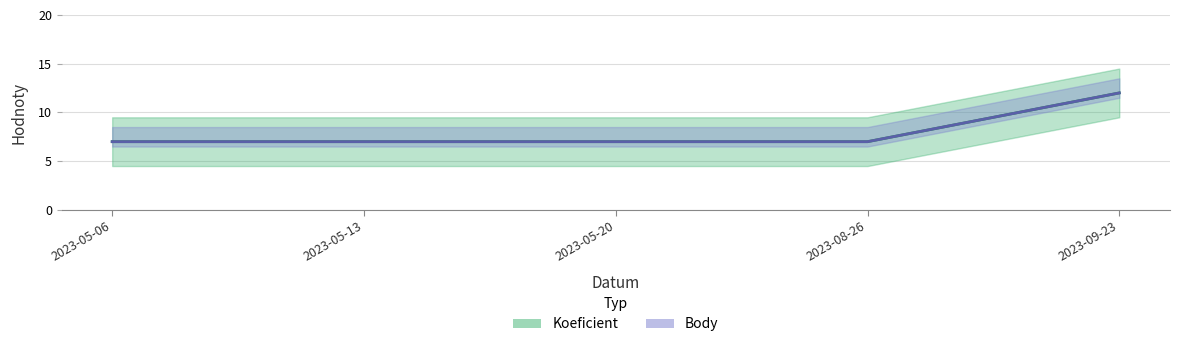

Reading right to left, extract all data points from this chart.

Koeficient: 2023-09-23=12	2023-08-26=7	2023-05-20=7	2023-05-13=7	2023-05-06=7
Body: 2023-09-23=12	2023-08-26=7	2023-05-20=7	2023-05-13=7	2023-05-06=7